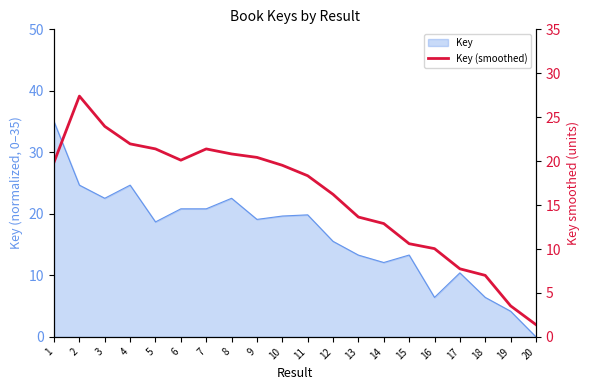

Where is the data nearest to the value 14?

13